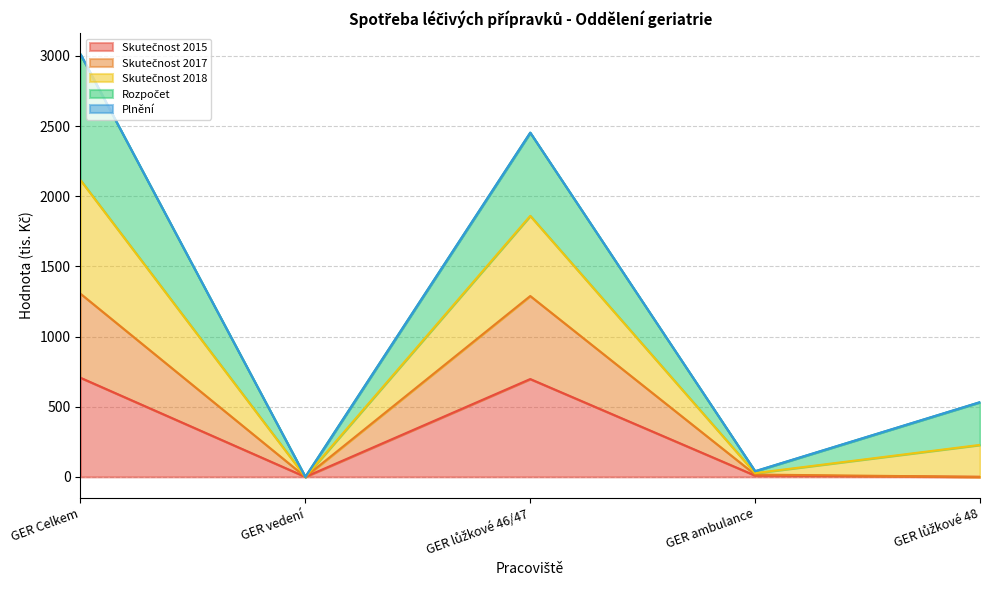

What is the maximum value shown in the chart?

3011.9